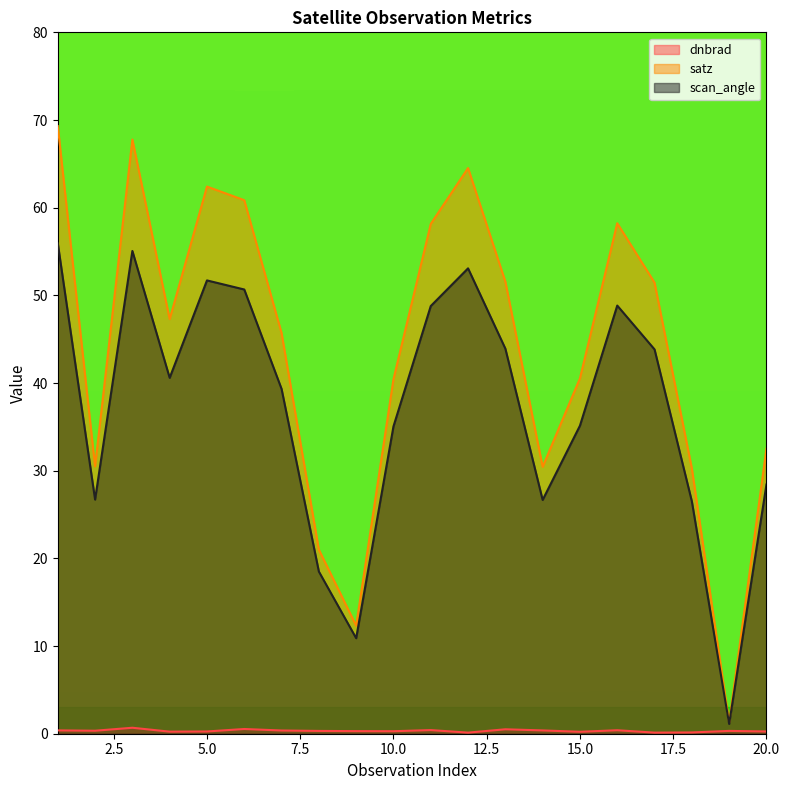

Reading left to right, what are all the values shown in this chart?

dnbrad: 0.4	0.3	0.7	0.2	0.3	0.5	0.4	0.3	0.3	0.3	0.4	0.1	0.5	0.4	0.2	0.4	0.1	0.1	0.3	0.3
satz: 69.3	30.5	67.8	47.3	62.4	60.9	45.7	21.0	12.3	40.4	58.1	64.5	51.6	30.4	40.5	58.2	51.4	30.3	1.3	32.5
scan_angle: 55.9	26.7	55.1	40.6	51.7	50.7	39.3	18.5	10.9	35.1	48.8	53.1	43.9	26.7	35.1	48.8	43.8	26.5	1.1	28.4